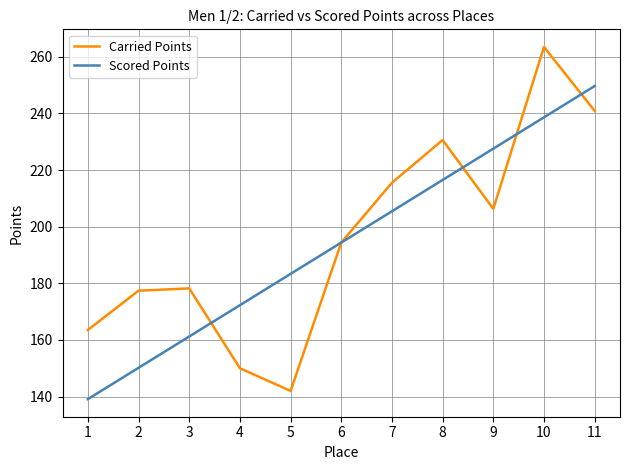

Which series changed the most between 5 and 10?

Carried Points